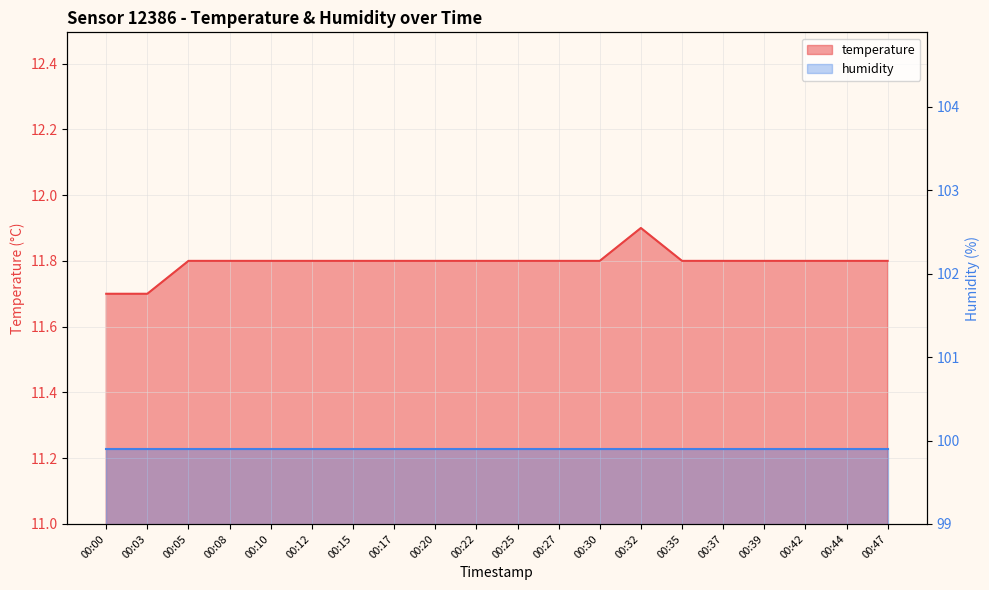

Rank the categories by value from lowest to highest.

00:00, 00:03, 00:05, 00:08, 00:10, 00:12, 00:15, 00:17, 00:20, 00:22, 00:25, 00:27, 00:30, 00:35, 00:37, 00:39, 00:42, 00:44, 00:47, 00:32